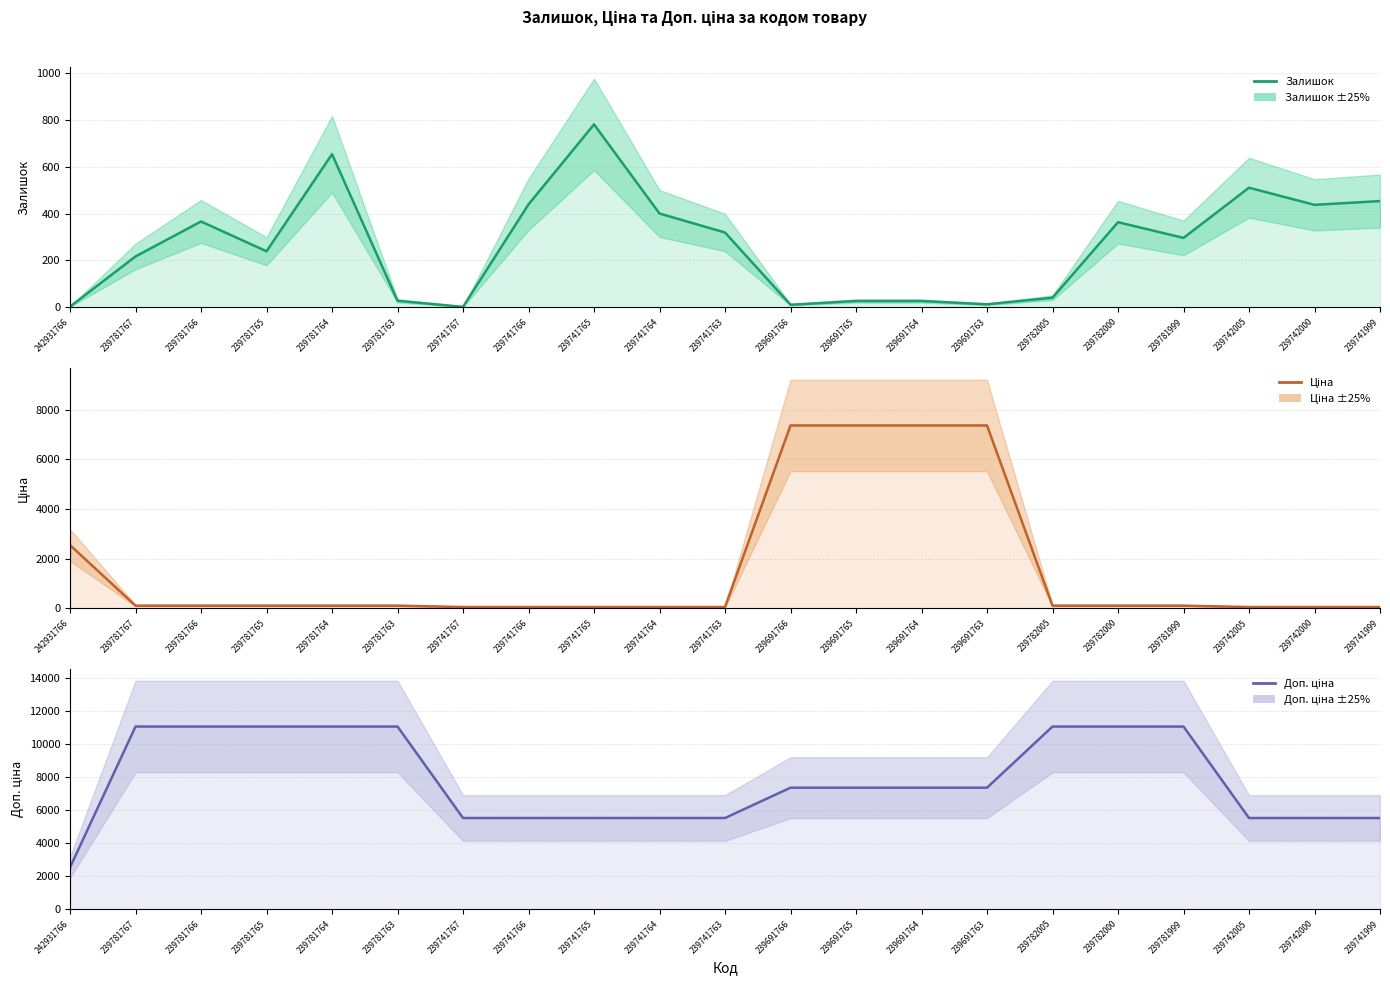

Which series has the largest total across all categories?

Доп. ціна